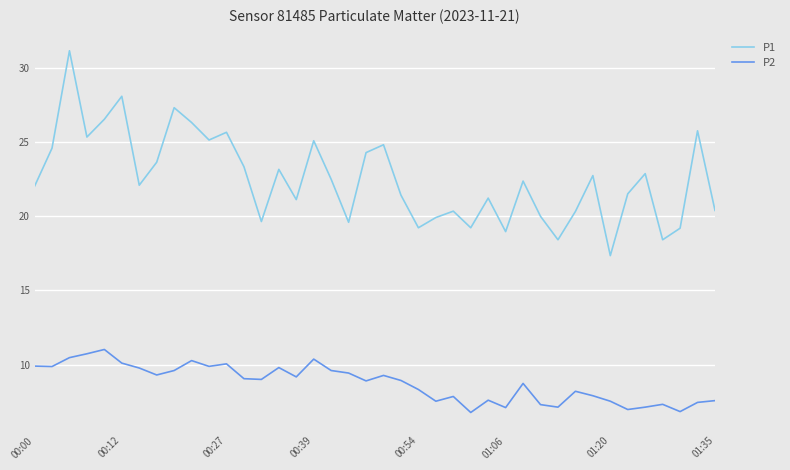

How many lines are shown in the chart?

2